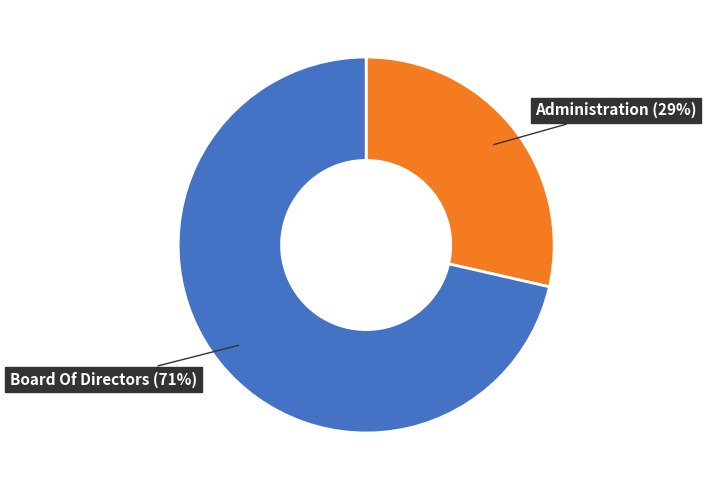

Is there a majority slice in this chart?

Yes